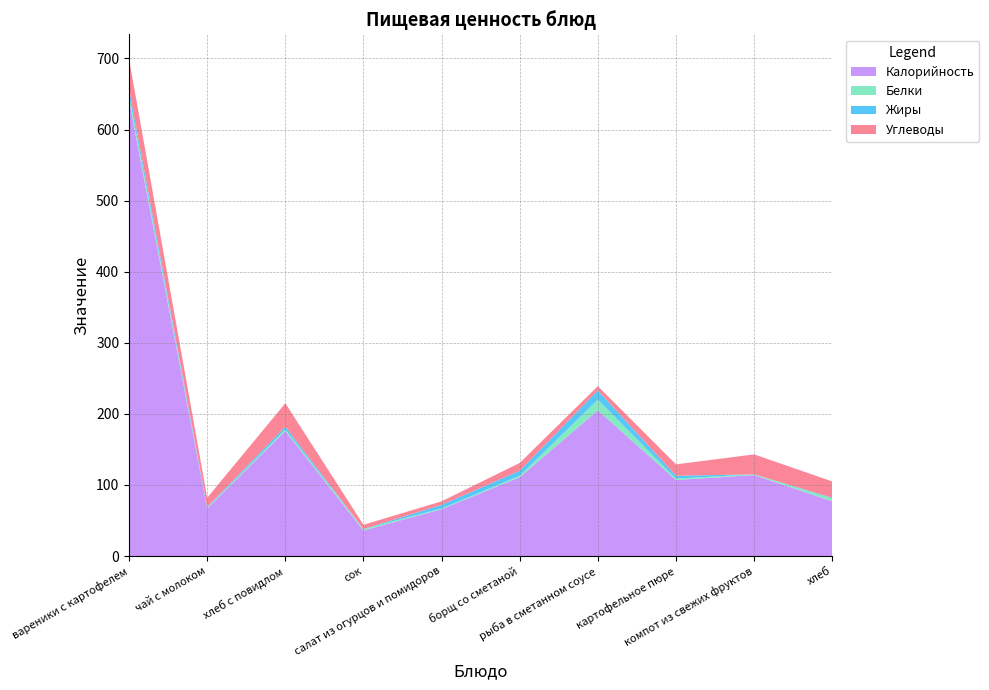

Reading right to left, extract all data points from this chart.

Калорийность: 77	114	107	205	111	66	36	176	67	641
Белки: 4	1	2	15	2	1	2	2	1	7
Жиры: 1	0	4	13	7	5	0	4	1	9
Углеводы: 23	28	16	6	11	5	6	33	13	42